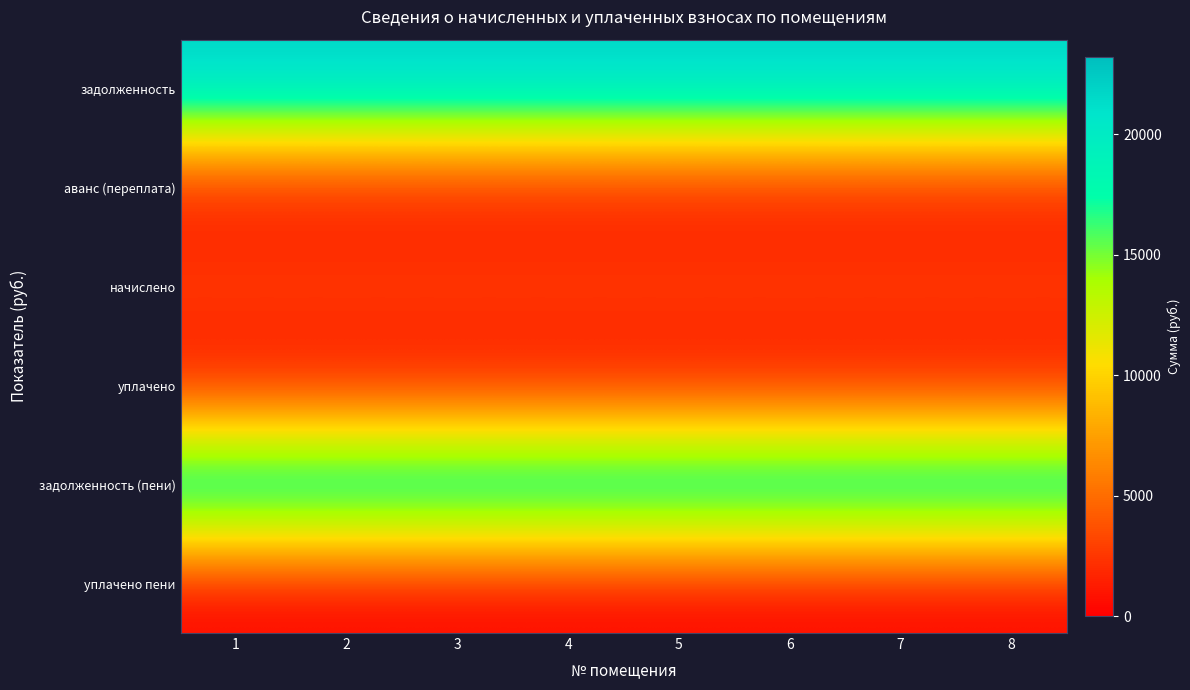

At how many categories does at least one series exceed 14387?

8